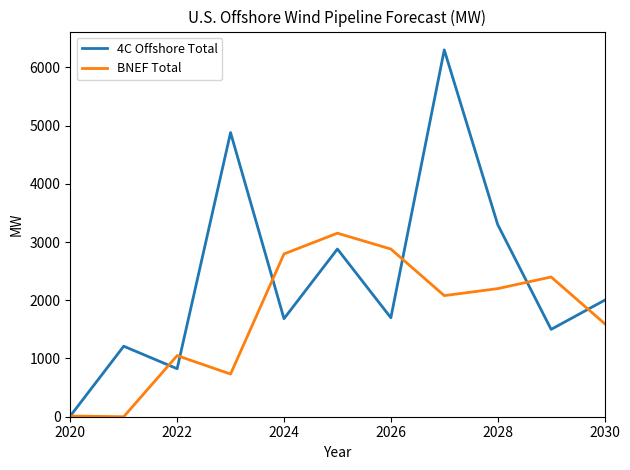

Which series has the largest total across all categories?

4C Offshore Total